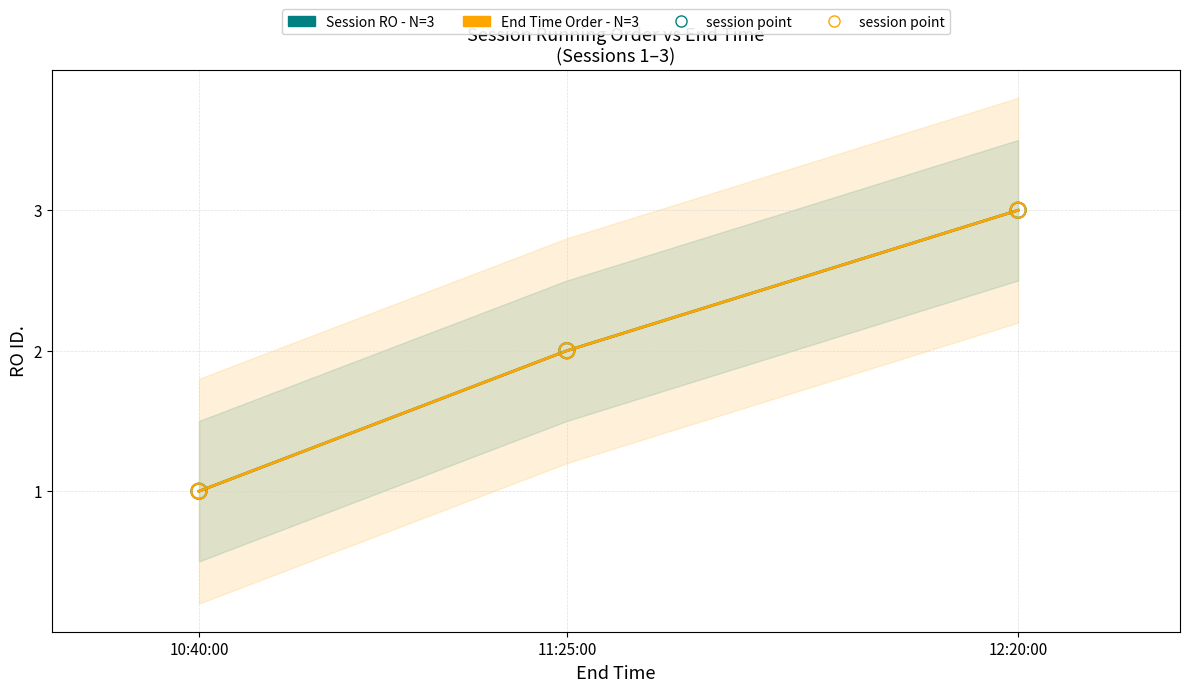

What is the total value across all series at 11:25:00?

4